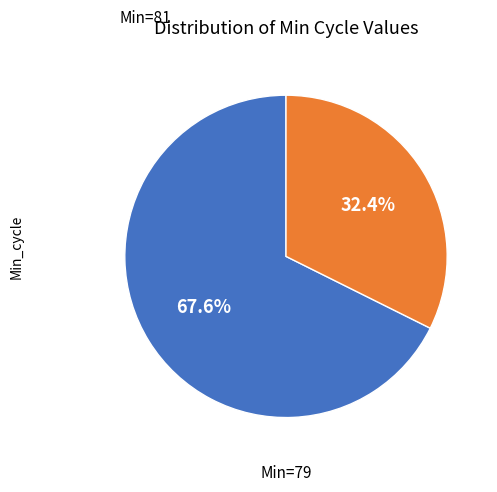

Is there any slice that represents more than half of the pie?

Yes